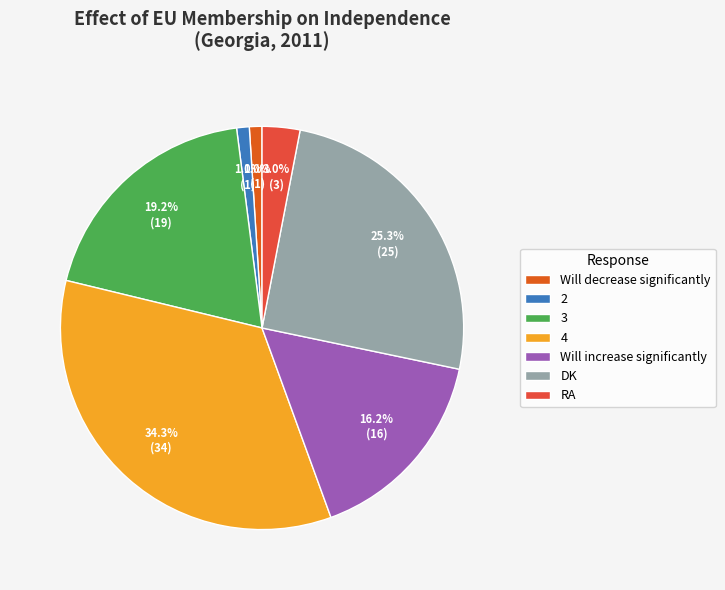

Between Will decrease significantly and 3, which is larger?

3